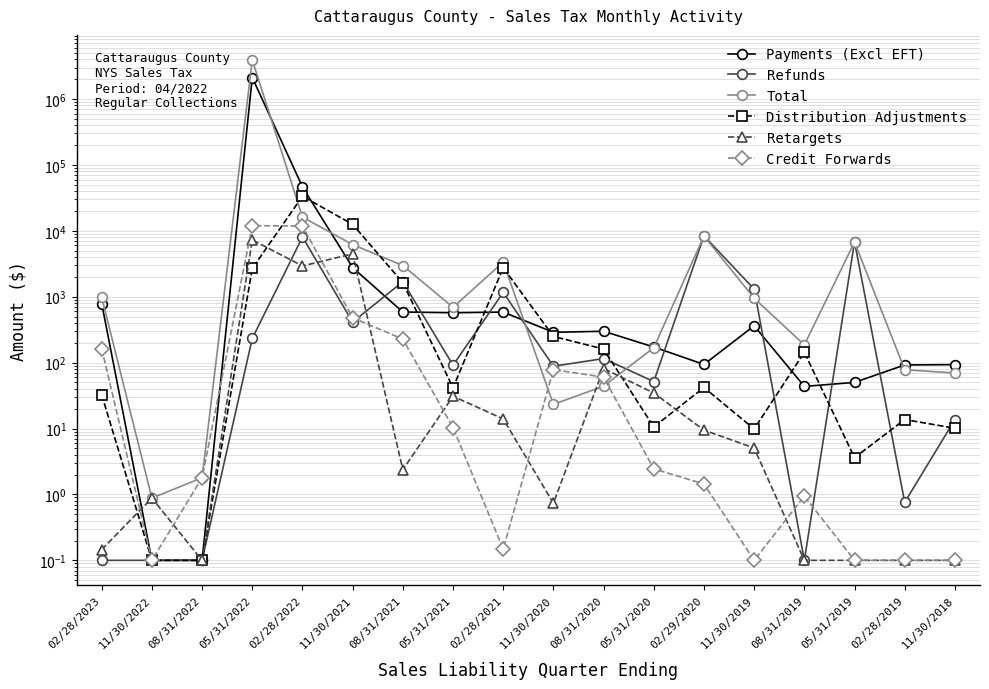

At 11/30/2021, list the series in order from largest to smallest.

Distribution Adjustments, Total, Retargets, Payments (Excl EFT), Credit Forwards, Refunds